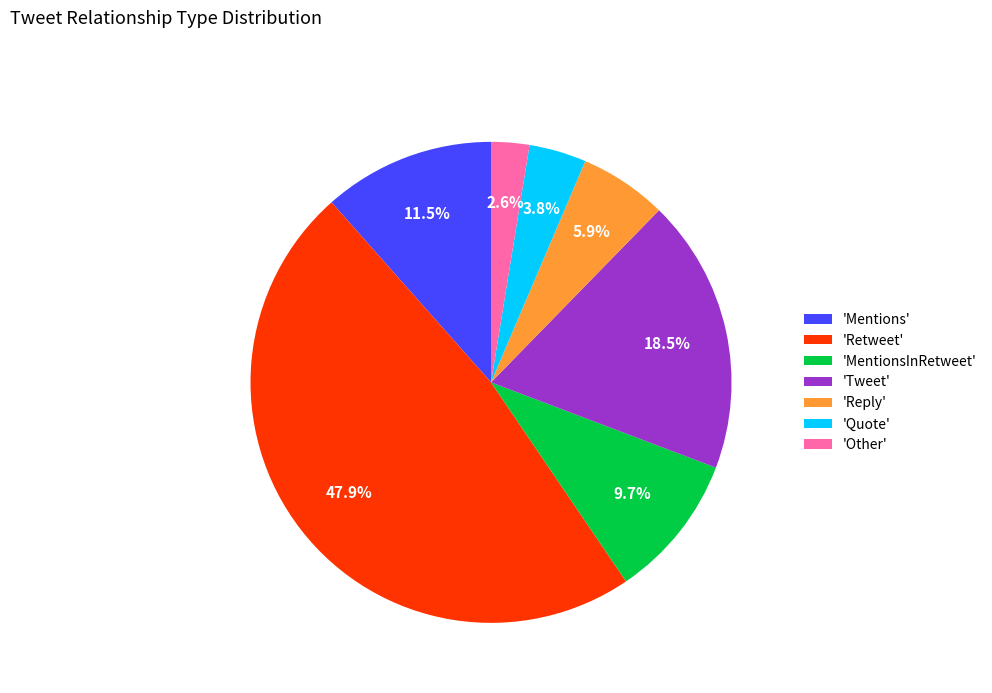

Which category has the biggest portion of the pie?

'Retweet'